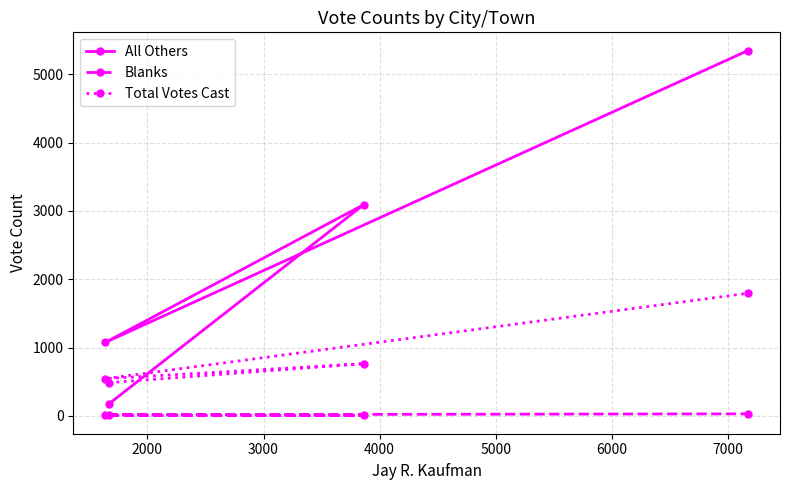

What is the difference between the maximum and minimum values in the Total Votes Cast series?

1309